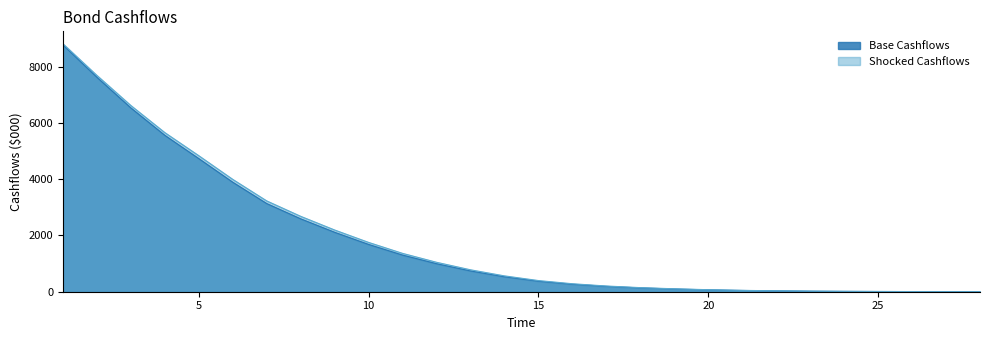

Reading left to right, list all the values displayed in this chart.

Base Cashflows: 8782.6	7628.5	6538.2	5563.1	4735.3	3894.8	3136.0	2592.8	2113.8	1682.1	1303.0	996.5	739.4	532.4	373.8	266.3	189.9	135.4	96.5	66.2	44.6	29.2	18.9	12.0	7.6	4.7	3.0	1.8
Shocked Cashflows: 8821.4	7695.6	6624.1	5660.3	4838.6	3996.1	3230.6	2682.2	2195.6	1754.2	1364.1	1047.3	779.9	563.6	397.1	283.9	203.2	145.4	104.0	71.6	48.4	31.8	20.6	13.2	8.3	5.2	3.3	2.0